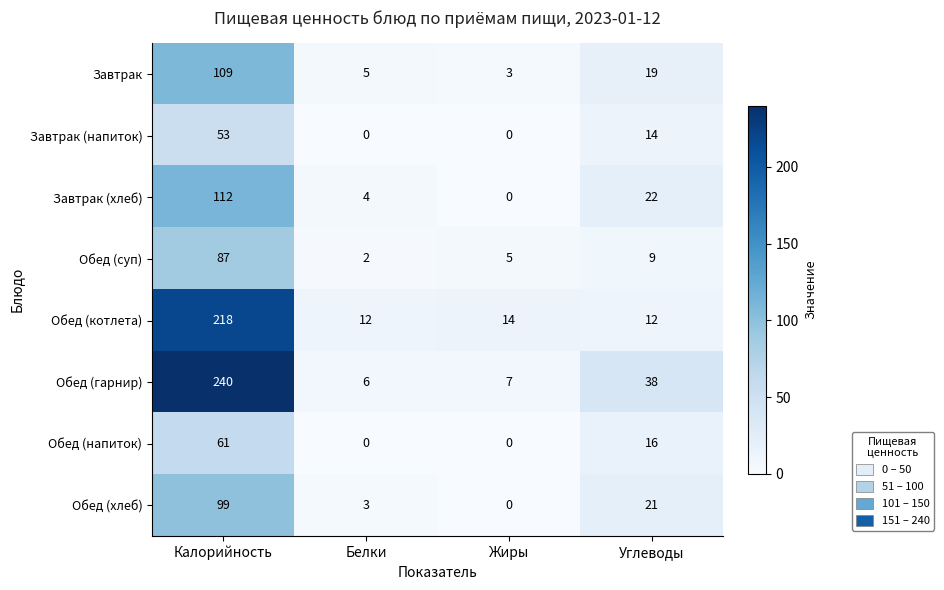

How many categories are shown in the chart?

4